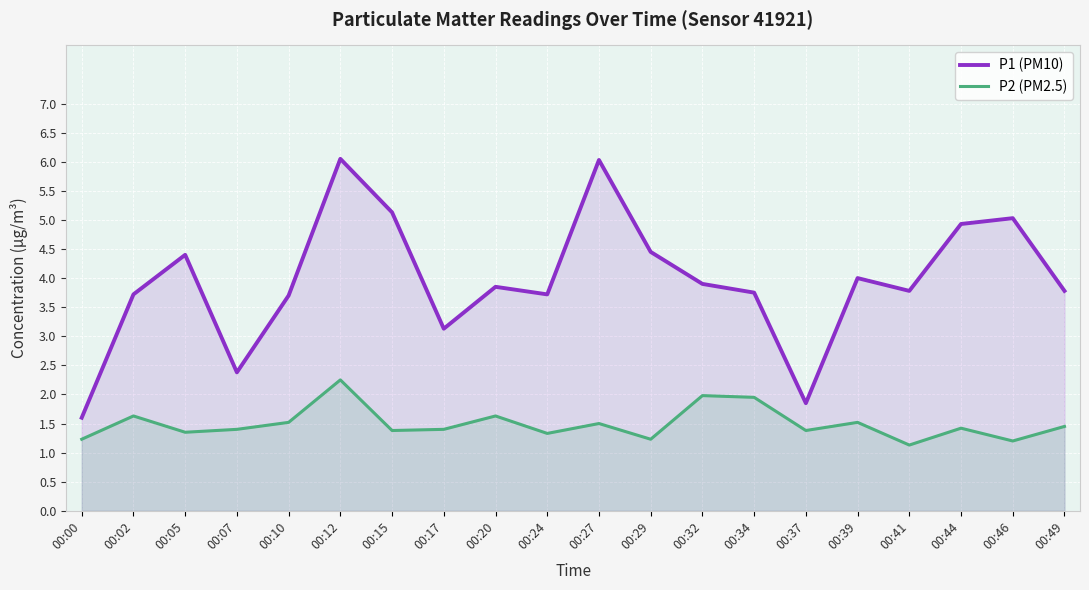

Is it true that P2 (PM2.5) equals 2.6 at 00:20?

False